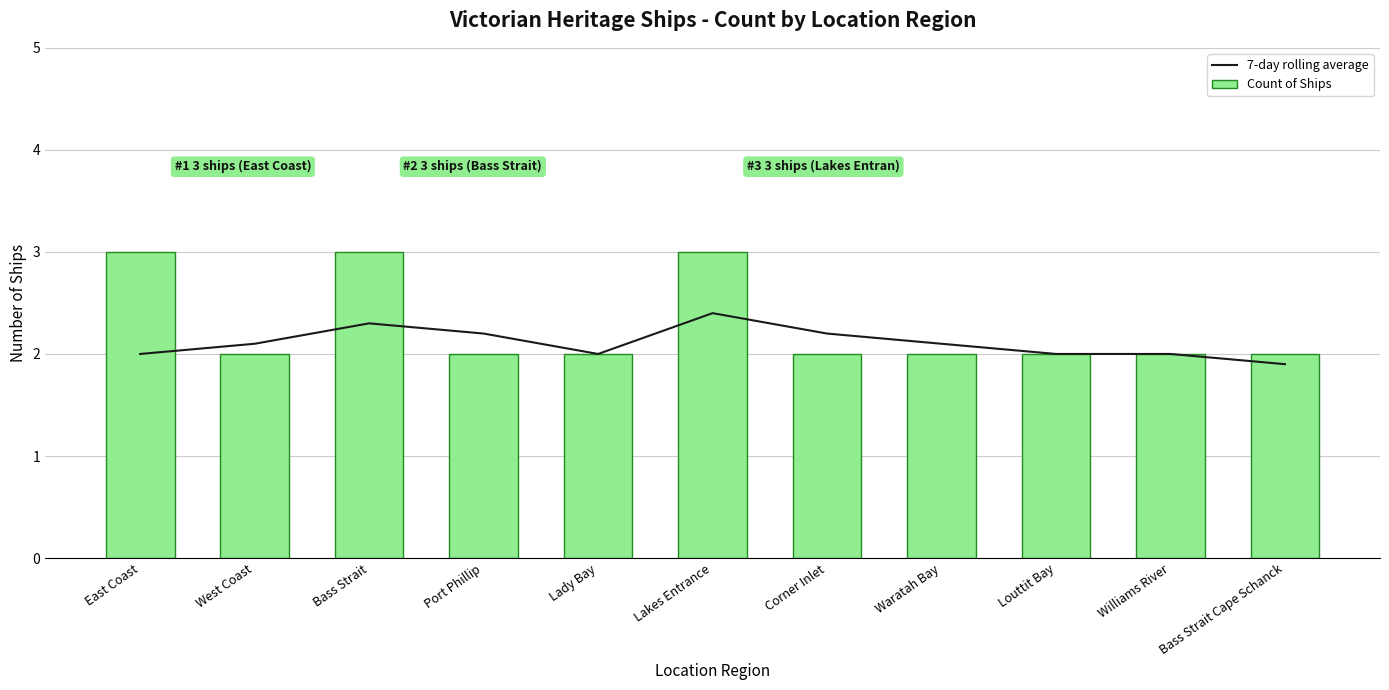

What is the difference between the maximum and minimum values in the 7-day rolling average series?

0.5